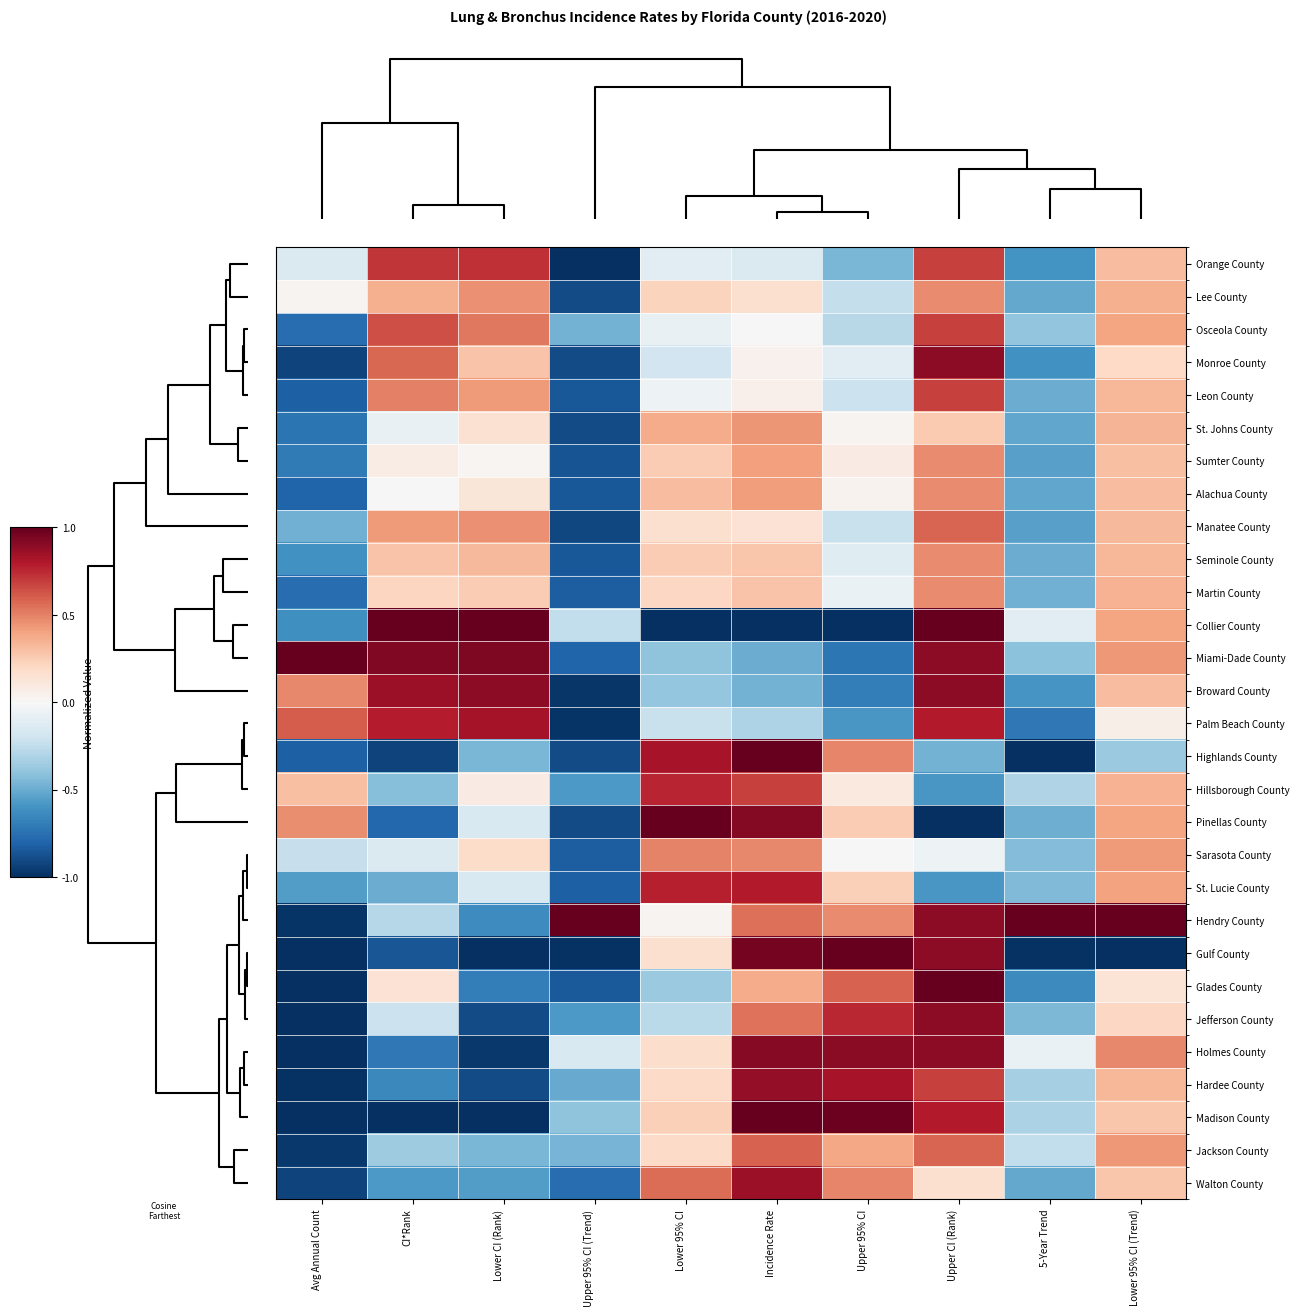

Reading left to right, extract all data points from this chart.

Orange County: Avg Annual Count=-0.1	CI*Rank=0.7	Lower CI (Rank)=0.7	Upper 95% CI (Trend)=-1.0	Lower 95% CI=-0.1	Incidence Rate=-0.1	Upper 95% CI=-0.5	Upper CI (Rank)=0.7	5-Year Trend=-0.6	Lower 95% CI (Trend)=0.3
Lee County: Avg Annual Count=0.0	CI*Rank=0.4	Lower CI (Rank)=0.5	Upper 95% CI (Trend)=-0.9	Lower 95% CI=0.2	Incidence Rate=0.2	Upper 95% CI=-0.2	Upper CI (Rank)=0.5	5-Year Trend=-0.5	Lower 95% CI (Trend)=0.4
Osceola County: Avg Annual Count=-0.8	CI*Rank=0.6	Lower CI (Rank)=0.5	Upper 95% CI (Trend)=-0.5	Lower 95% CI=-0.1	Incidence Rate=-0.0	Upper 95% CI=-0.3	Upper CI (Rank)=0.7	5-Year Trend=-0.4	Lower 95% CI (Trend)=0.4
Monroe County: Avg Annual Count=-0.9	CI*Rank=0.6	Lower CI (Rank)=0.3	Upper 95% CI (Trend)=-0.9	Lower 95% CI=-0.2	Incidence Rate=0.0	Upper 95% CI=-0.1	Upper CI (Rank)=0.9	5-Year Trend=-0.6	Lower 95% CI (Trend)=0.2
Leon County: Avg Annual Count=-0.8	CI*Rank=0.5	Lower CI (Rank)=0.4	Upper 95% CI (Trend)=-0.8	Lower 95% CI=-0.0	Incidence Rate=0.1	Upper 95% CI=-0.2	Upper CI (Rank)=0.7	5-Year Trend=-0.5	Lower 95% CI (Trend)=0.3
St. Johns County: Avg Annual Count=-0.7	CI*Rank=-0.1	Lower CI (Rank)=0.2	Upper 95% CI (Trend)=-0.9	Lower 95% CI=0.4	Incidence Rate=0.4	Upper 95% CI=0.0	Upper CI (Rank)=0.3	5-Year Trend=-0.5	Lower 95% CI (Trend)=0.3
Sumter County: Avg Annual Count=-0.7	CI*Rank=0.1	Lower CI (Rank)=0.0	Upper 95% CI (Trend)=-0.9	Lower 95% CI=0.3	Incidence Rate=0.4	Upper 95% CI=0.1	Upper CI (Rank)=0.5	5-Year Trend=-0.5	Lower 95% CI (Trend)=0.3
Alachua County: Avg Annual Count=-0.8	CI*Rank=0.0	Lower CI (Rank)=0.1	Upper 95% CI (Trend)=-0.8	Lower 95% CI=0.3	Incidence Rate=0.4	Upper 95% CI=0.0	Upper CI (Rank)=0.5	5-Year Trend=-0.5	Lower 95% CI (Trend)=0.3
Manatee County: Avg Annual Count=-0.5	CI*Rank=0.4	Lower CI (Rank)=0.5	Upper 95% CI (Trend)=-0.9	Lower 95% CI=0.2	Incidence Rate=0.1	Upper 95% CI=-0.2	Upper CI (Rank)=0.6	5-Year Trend=-0.5	Lower 95% CI (Trend)=0.3
Seminole County: Avg Annual Count=-0.6	CI*Rank=0.3	Lower CI (Rank)=0.3	Upper 95% CI (Trend)=-0.8	Lower 95% CI=0.3	Incidence Rate=0.3	Upper 95% CI=-0.1	Upper CI (Rank)=0.5	5-Year Trend=-0.5	Lower 95% CI (Trend)=0.3
Martin County: Avg Annual Count=-0.8	CI*Rank=0.2	Lower CI (Rank)=0.3	Upper 95% CI (Trend)=-0.8	Lower 95% CI=0.2	Incidence Rate=0.3	Upper 95% CI=-0.1	Upper CI (Rank)=0.5	5-Year Trend=-0.5	Lower 95% CI (Trend)=0.4
Collier County: Avg Annual Count=-0.6	CI*Rank=1.0	Lower CI (Rank)=1.0	Upper 95% CI (Trend)=-0.2	Lower 95% CI=-1.0	Incidence Rate=-1.0	Upper 95% CI=-1.0	Upper CI (Rank)=1.0	5-Year Trend=-0.1	Lower 95% CI (Trend)=0.4
Miami-Dade County: Avg Annual Count=1.0	CI*Rank=0.9	Lower CI (Rank)=0.9	Upper 95% CI (Trend)=-0.8	Lower 95% CI=-0.4	Incidence Rate=-0.5	Upper 95% CI=-0.7	Upper CI (Rank)=0.9	5-Year Trend=-0.4	Lower 95% CI (Trend)=0.4
Broward County: Avg Annual Count=0.5	CI*Rank=0.9	Lower CI (Rank)=0.9	Upper 95% CI (Trend)=-1.0	Lower 95% CI=-0.4	Incidence Rate=-0.5	Upper 95% CI=-0.7	Upper CI (Rank)=0.9	5-Year Trend=-0.6	Lower 95% CI (Trend)=0.3
Palm Beach County: Avg Annual Count=0.6	CI*Rank=0.8	Lower CI (Rank)=0.8	Upper 95% CI (Trend)=-1.0	Lower 95% CI=-0.2	Incidence Rate=-0.3	Upper 95% CI=-0.6	Upper CI (Rank)=0.8	5-Year Trend=-0.7	Lower 95% CI (Trend)=0.1
Highlands County: Avg Annual Count=-0.8	CI*Rank=-0.9	Lower CI (Rank)=-0.5	Upper 95% CI (Trend)=-0.9	Lower 95% CI=0.8	Incidence Rate=1.0	Upper 95% CI=0.5	Upper CI (Rank)=-0.5	5-Year Trend=-1.0	Lower 95% CI (Trend)=-0.4
Hillsborough County: Avg Annual Count=0.3	CI*Rank=-0.4	Lower CI (Rank)=0.1	Upper 95% CI (Trend)=-0.6	Lower 95% CI=0.8	Incidence Rate=0.7	Upper 95% CI=0.1	Upper CI (Rank)=-0.6	5-Year Trend=-0.3	Lower 95% CI (Trend)=0.4
Pinellas County: Avg Annual Count=0.5	CI*Rank=-0.8	Lower CI (Rank)=-0.2	Upper 95% CI (Trend)=-0.9	Lower 95% CI=1.0	Incidence Rate=0.9	Upper 95% CI=0.3	Upper CI (Rank)=-1.0	5-Year Trend=-0.5	Lower 95% CI (Trend)=0.4
Sarasota County: Avg Annual Count=-0.2	CI*Rank=-0.1	Lower CI (Rank)=0.2	Upper 95% CI (Trend)=-0.8	Lower 95% CI=0.5	Incidence Rate=0.5	Upper 95% CI=-0.0	Upper CI (Rank)=-0.1	5-Year Trend=-0.4	Lower 95% CI (Trend)=0.4
St. Lucie County: Avg Annual Count=-0.6	CI*Rank=-0.5	Lower CI (Rank)=-0.2	Upper 95% CI (Trend)=-0.8	Lower 95% CI=0.8	Incidence Rate=0.8	Upper 95% CI=0.2	Upper CI (Rank)=-0.6	5-Year Trend=-0.4	Lower 95% CI (Trend)=0.4
Hendry County: Avg Annual Count=-1.0	CI*Rank=-0.3	Lower CI (Rank)=-0.6	Upper 95% CI (Trend)=1.0	Lower 95% CI=0.0	Incidence Rate=0.6	Upper 95% CI=0.5	Upper CI (Rank)=0.9	5-Year Trend=1.0	Lower 95% CI (Trend)=1.0
Gulf County: Avg Annual Count=-1.0	CI*Rank=-0.9	Lower CI (Rank)=-1.0	Upper 95% CI (Trend)=-1.0	Lower 95% CI=0.2	Incidence Rate=1.0	Upper 95% CI=1.0	Upper CI (Rank)=0.9	5-Year Trend=-1.0	Lower 95% CI (Trend)=-1.0
Glades County: Avg Annual Count=-1.0	CI*Rank=0.1	Lower CI (Rank)=-0.7	Upper 95% CI (Trend)=-0.8	Lower 95% CI=-0.4	Incidence Rate=0.4	Upper 95% CI=0.6	Upper CI (Rank)=1.0	5-Year Trend=-0.6	Lower 95% CI (Trend)=0.1
Jefferson County: Avg Annual Count=-1.0	CI*Rank=-0.2	Lower CI (Rank)=-0.9	Upper 95% CI (Trend)=-0.6	Lower 95% CI=-0.3	Incidence Rate=0.5	Upper 95% CI=0.8	Upper CI (Rank)=0.9	5-Year Trend=-0.5	Lower 95% CI (Trend)=0.2
Holmes County: Avg Annual Count=-1.0	CI*Rank=-0.7	Lower CI (Rank)=-1.0	Upper 95% CI (Trend)=-0.1	Lower 95% CI=0.2	Incidence Rate=0.9	Upper 95% CI=0.9	Upper CI (Rank)=0.9	5-Year Trend=-0.1	Lower 95% CI (Trend)=0.5
Hardee County: Avg Annual Count=-1.0	CI*Rank=-0.6	Lower CI (Rank)=-0.9	Upper 95% CI (Trend)=-0.5	Lower 95% CI=0.2	Incidence Rate=0.9	Upper 95% CI=0.8	Upper CI (Rank)=0.7	5-Year Trend=-0.3	Lower 95% CI (Trend)=0.3
Madison County: Avg Annual Count=-1.0	CI*Rank=-1.0	Lower CI (Rank)=-1.0	Upper 95% CI (Trend)=-0.4	Lower 95% CI=0.2	Incidence Rate=1.0	Upper 95% CI=1.0	Upper CI (Rank)=0.8	5-Year Trend=-0.3	Lower 95% CI (Trend)=0.3
Jackson County: Avg Annual Count=-1.0	CI*Rank=-0.4	Lower CI (Rank)=-0.5	Upper 95% CI (Trend)=-0.5	Lower 95% CI=0.2	Incidence Rate=0.6	Upper 95% CI=0.4	Upper CI (Rank)=0.6	5-Year Trend=-0.2	Lower 95% CI (Trend)=0.4
Walton County: Avg Annual Count=-0.9	CI*Rank=-0.6	Lower CI (Rank)=-0.6	Upper 95% CI (Trend)=-0.8	Lower 95% CI=0.6	Incidence Rate=0.9	Upper 95% CI=0.5	Upper CI (Rank)=0.2	5-Year Trend=-0.5	Lower 95% CI (Trend)=0.3